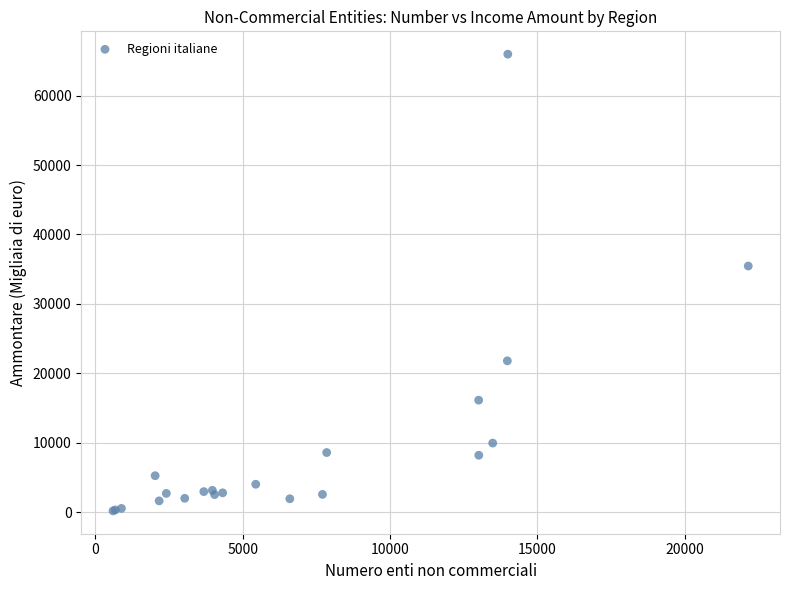

What Y value in the scatter plot is closest to 33081?

35456